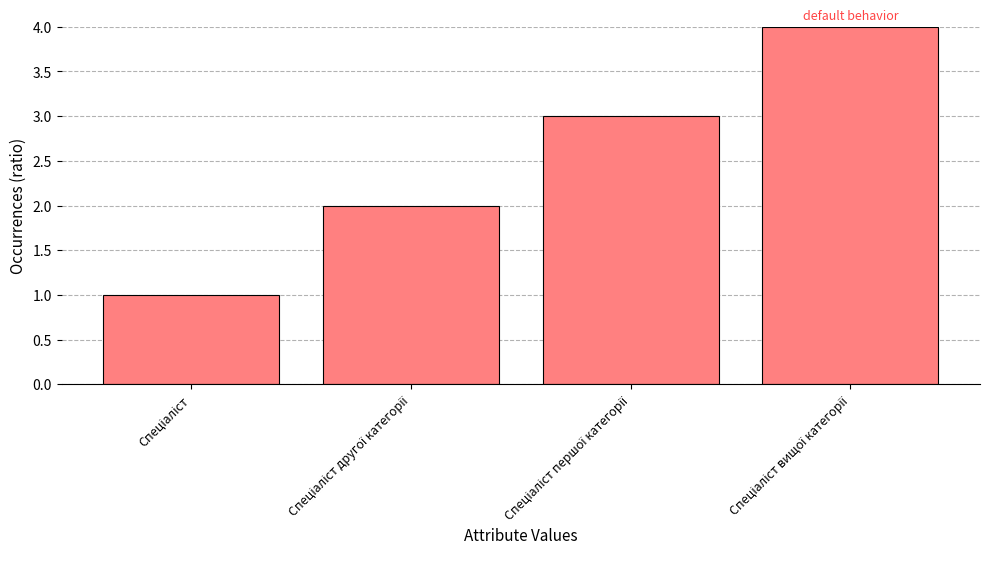

What is the sum of all values?

10